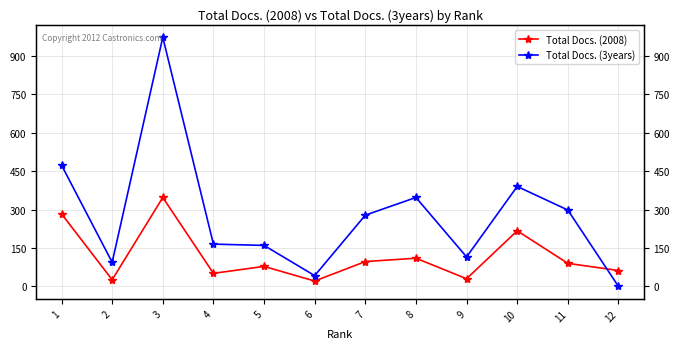

True or false: Total Docs. (2008) has a value of 21 at 12.

False